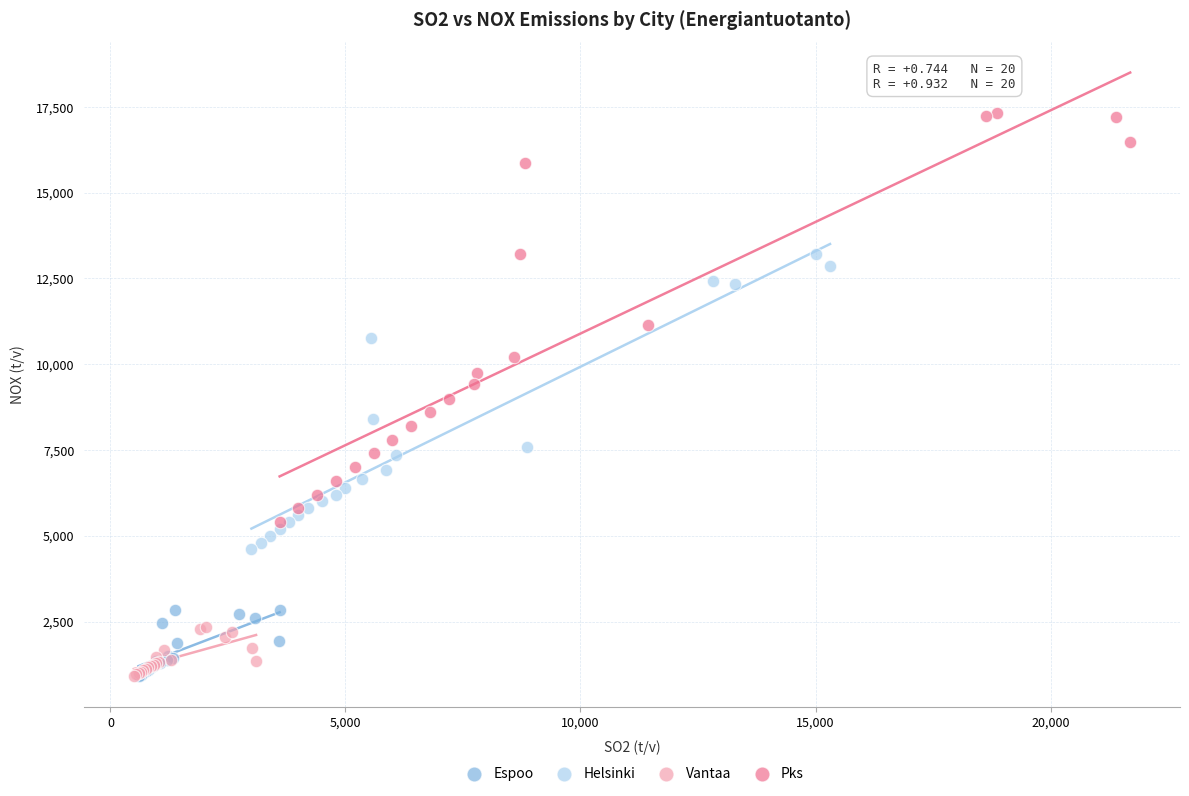

Which series has the widest spread of Y values?

Pks